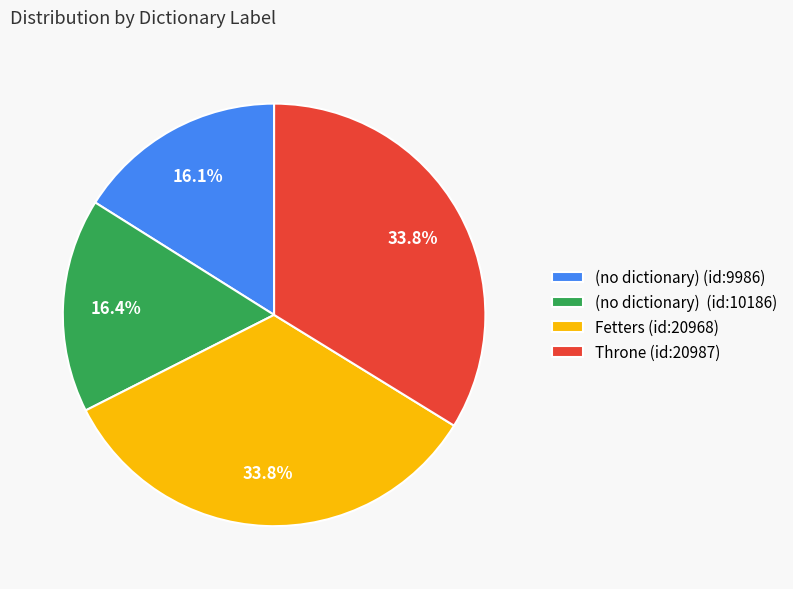

Is there a majority slice in this chart?

No